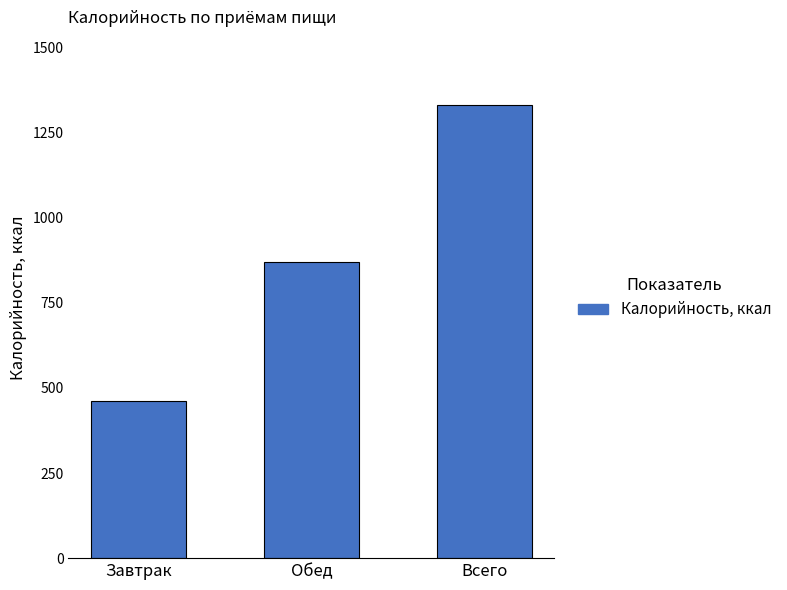

The value at Всего is 1331.0. True or false?

True